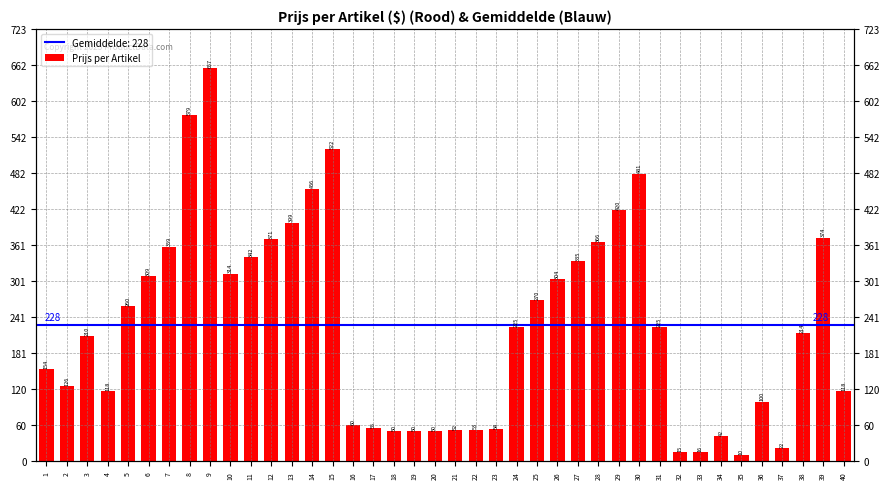

The value at 7 is 359. True or false?

True